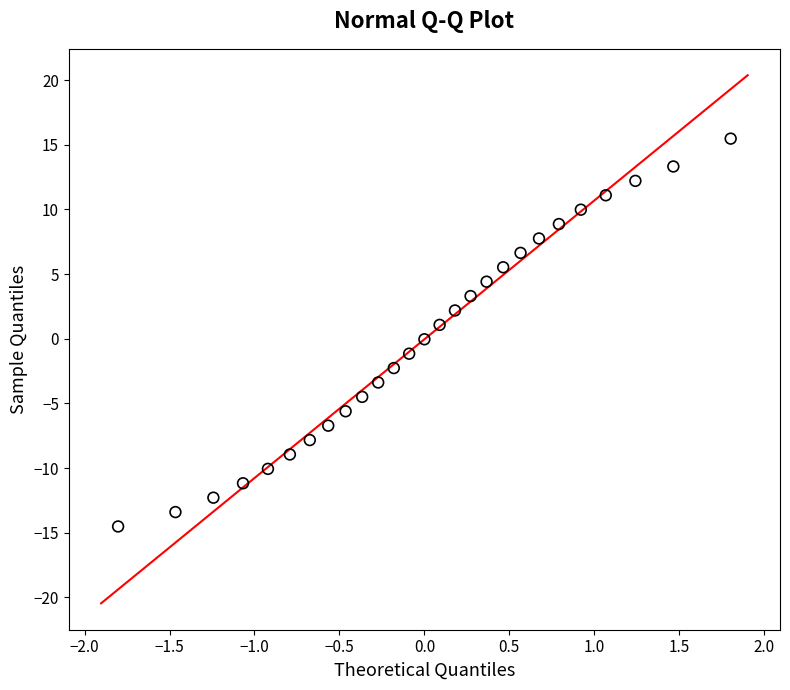

What is the range of Y values (max minus min)?

30.0